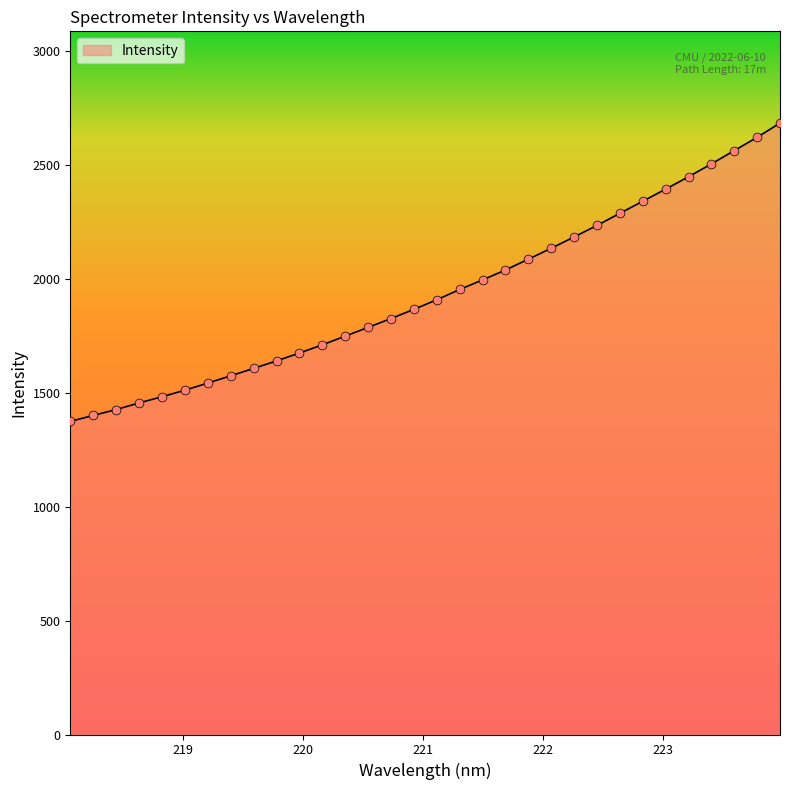

What is the minimum value shown in the chart?

1374.5